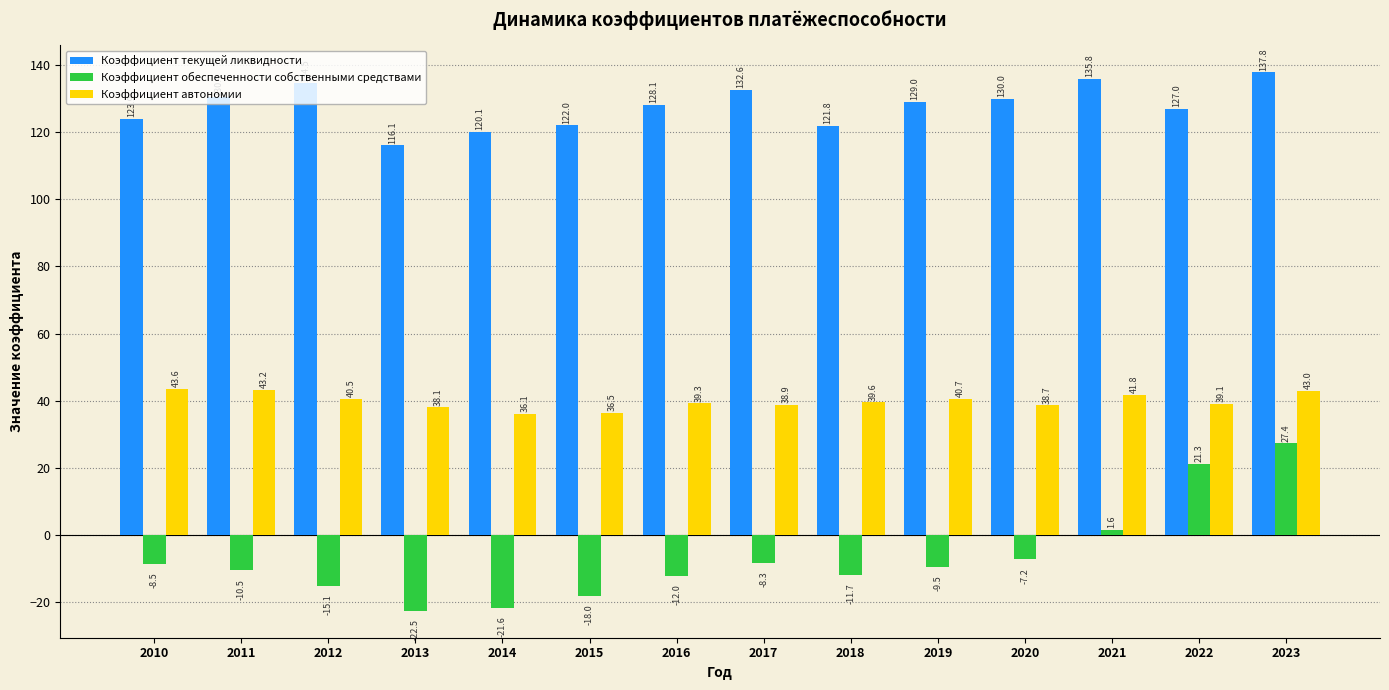

What is the spread (max minus min) of values at 2023?

110.4